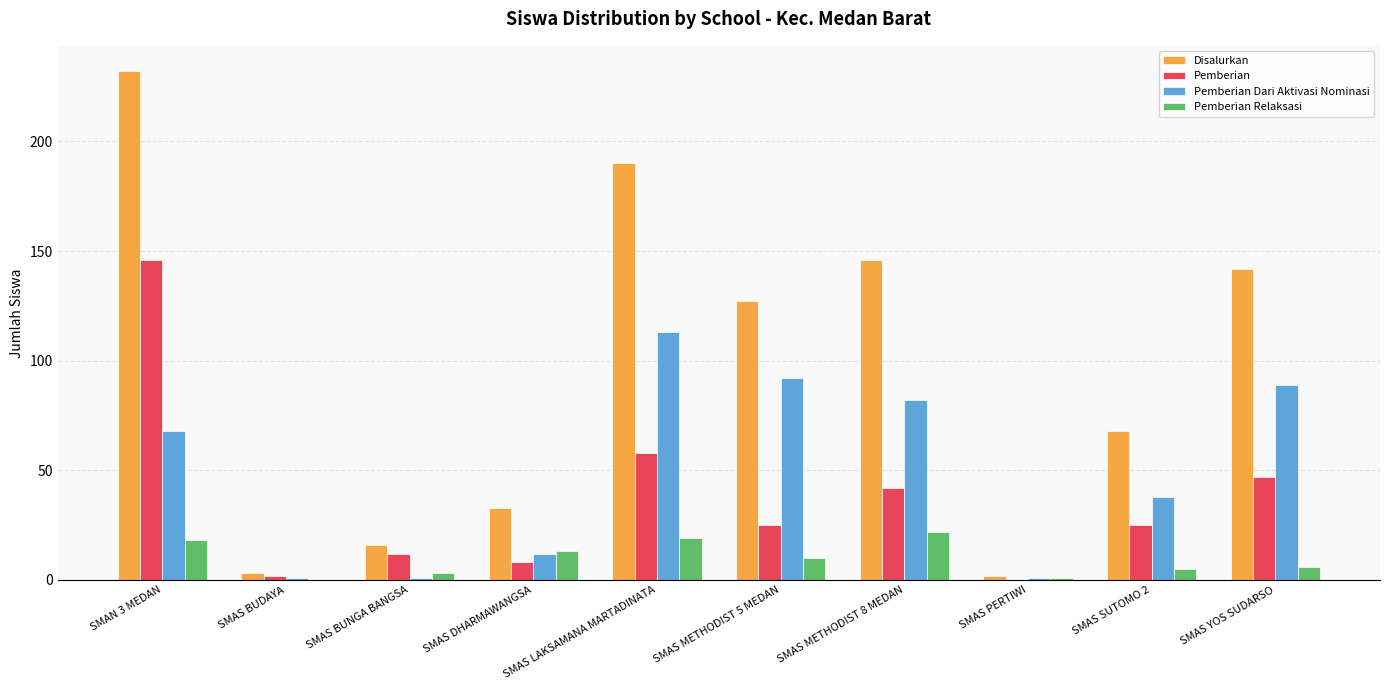

Which category has the highest value in the Disalurkan series?

SMAN 3 MEDAN